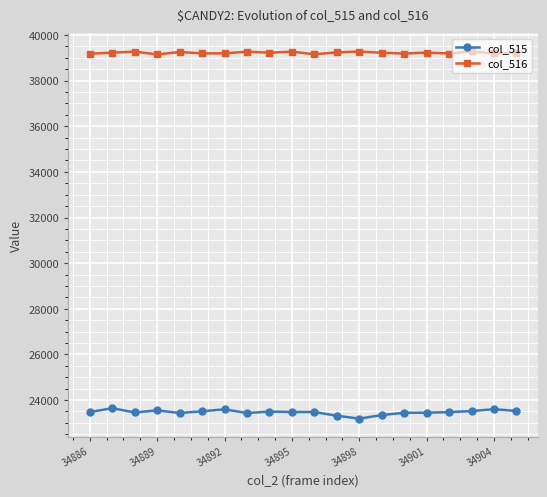

List the series in order of their peak value, lowest first.

col_515, col_516